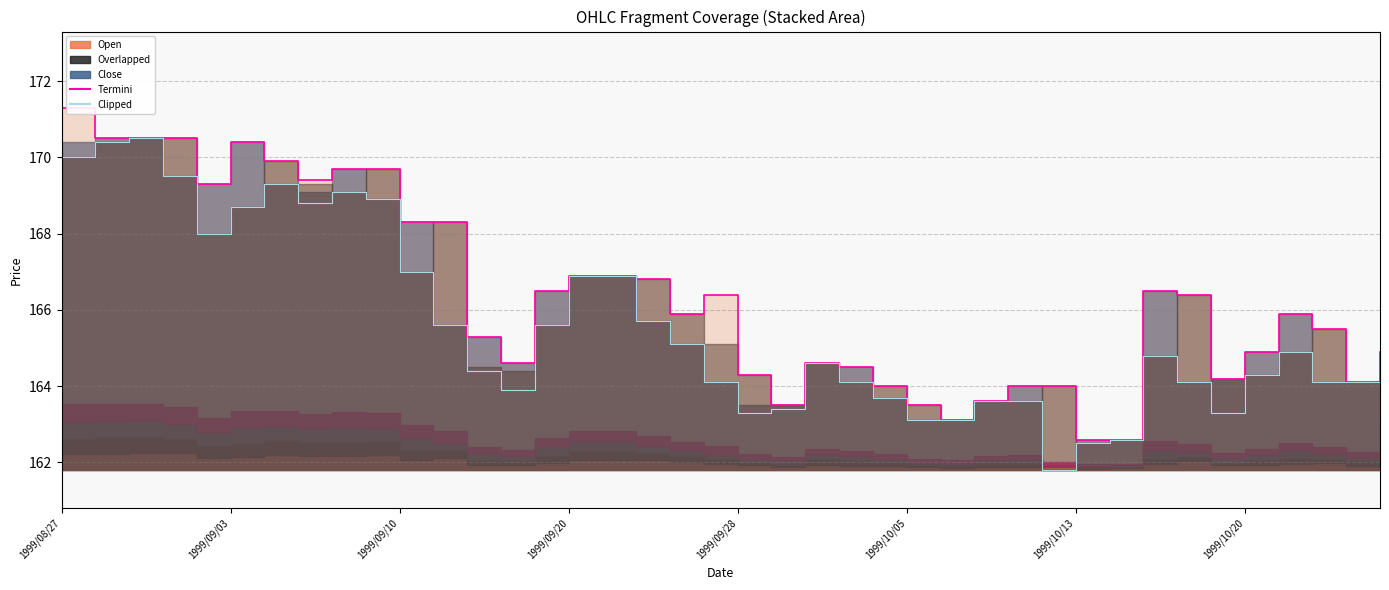

Which series has the largest range (max minus min)?

Termini